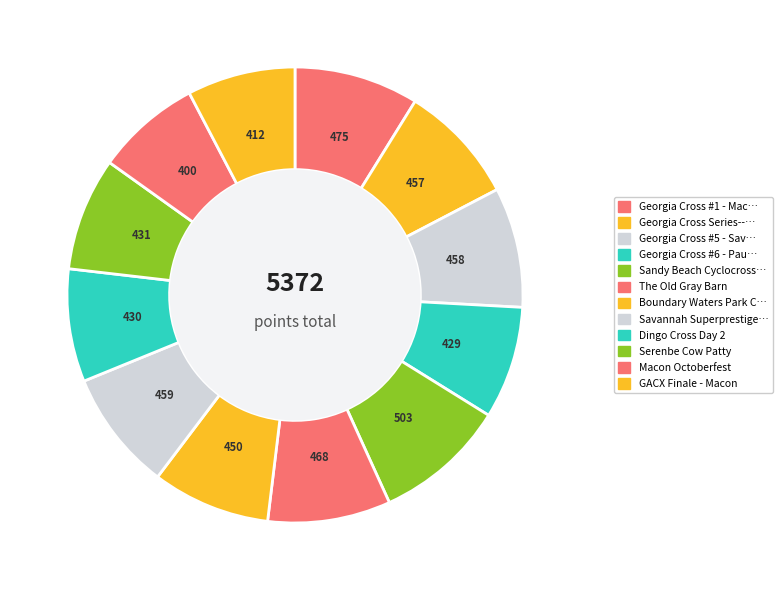

To the nearest percent, what is the difference between the largest and smallest slice percentages?

2%